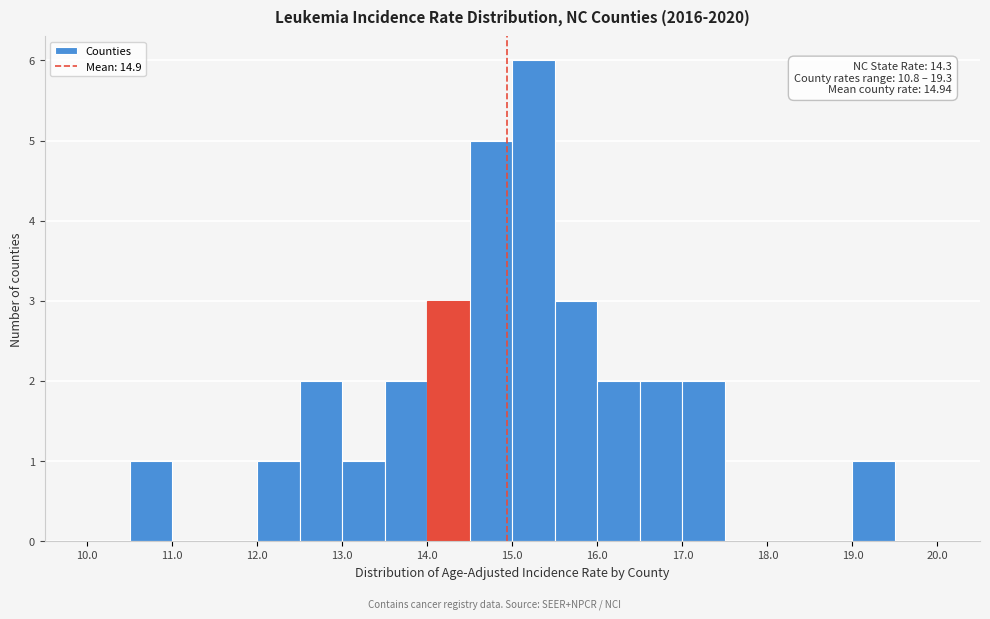

Which range on the x-axis has the tallest bar?

15.0 to 15.5